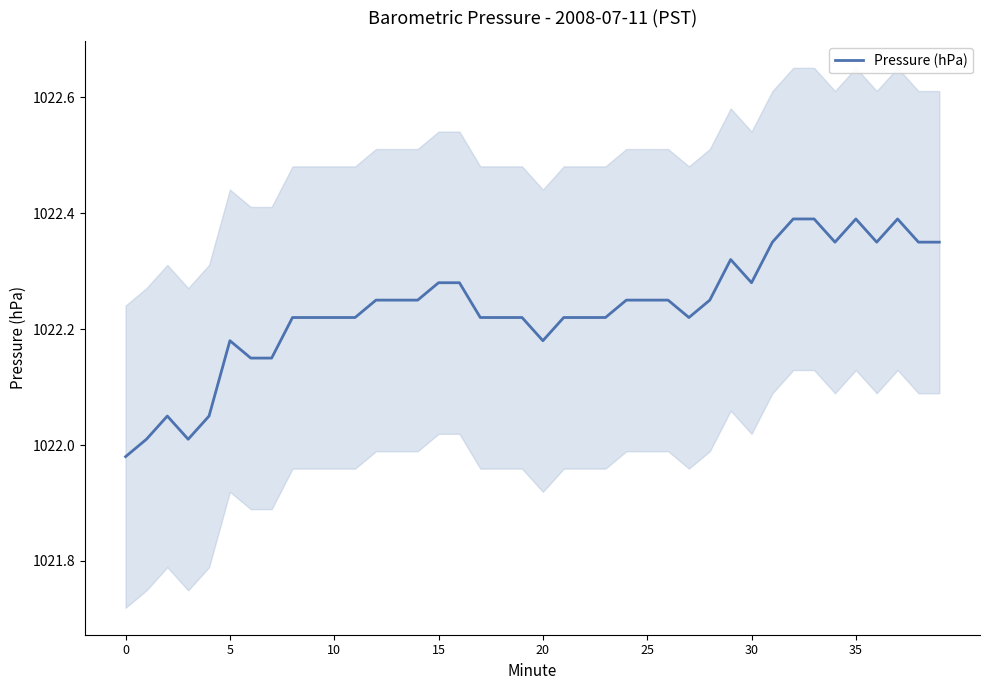

Reading left to right, extract all data points from this chart.

1022.0	1022.0	1022.0	1022.0	1022.0	1022.2	1022.1	1022.1	1022.2	1022.2	1022.2	1022.2	1022.2	1022.2	1022.2	1022.3	1022.3	1022.2	1022.2	1022.2	1022.2	1022.2	1022.2	1022.2	1022.2	1022.2	1022.2	1022.2	1022.2	1022.3	1022.3	1022.4	1022.4	1022.4	1022.4	1022.4	1022.4	1022.4	1022.4	1022.4